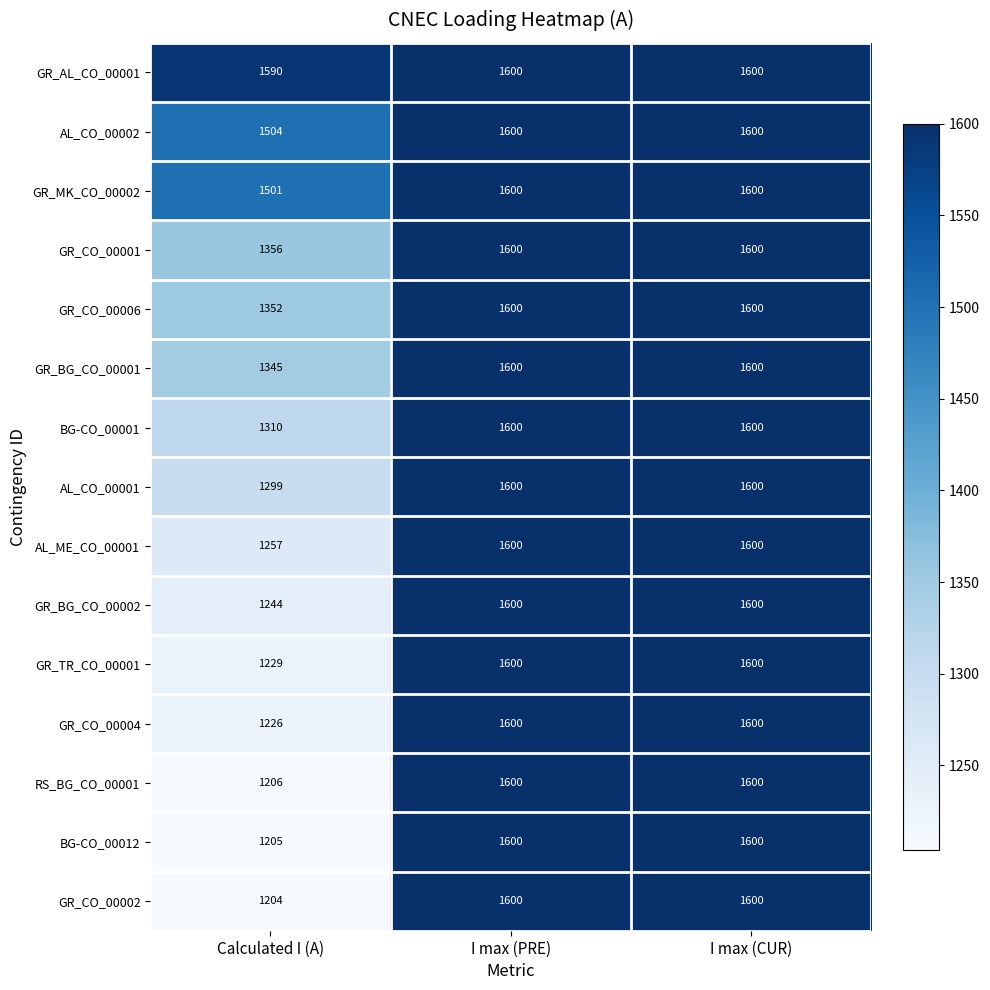

Between Calculated I (A) and I max (CUR), which series saw the biggest shift?

GR_CO_00002